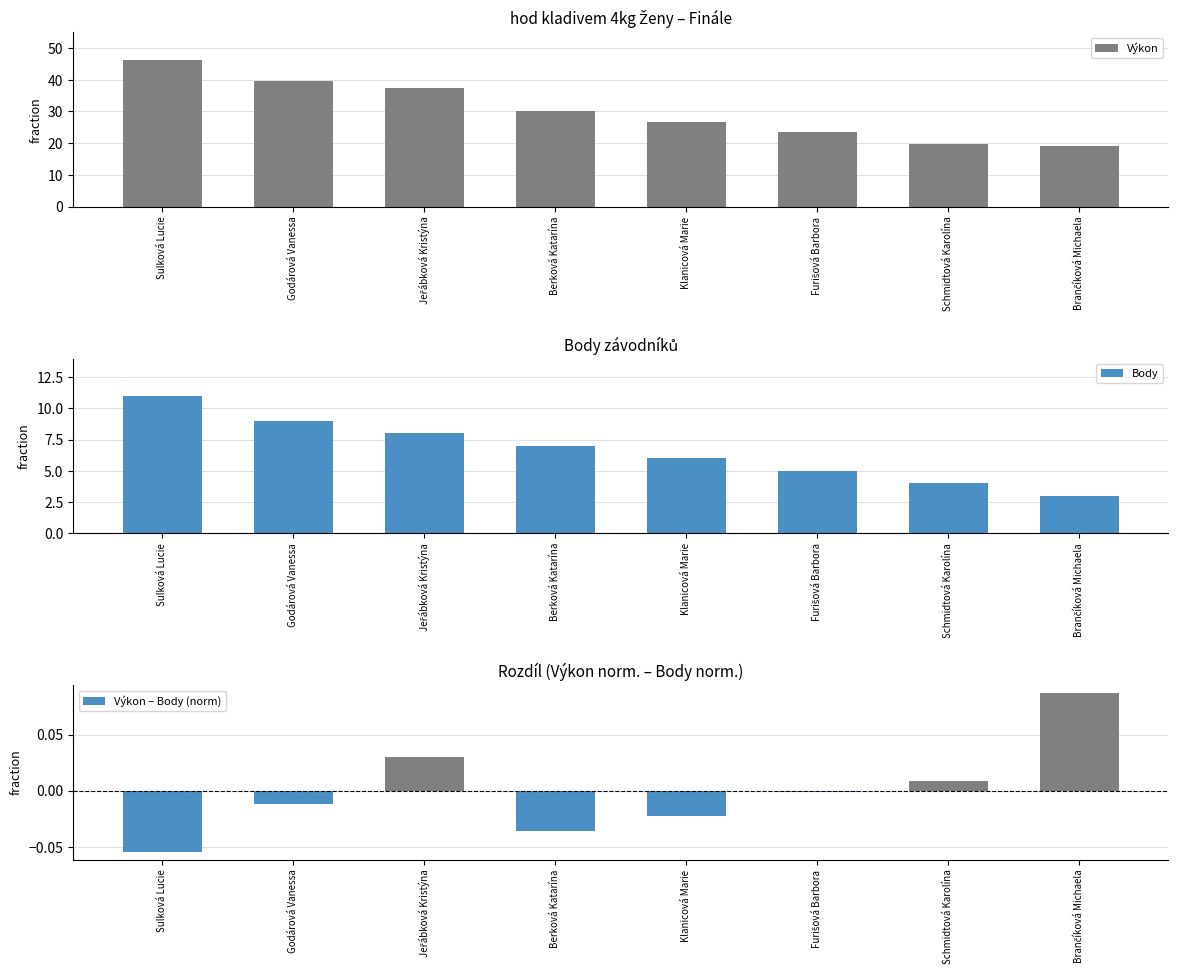

Reading right to left, transcribe all the data shown in this chart.

Výkon: Brančíková Michaela=19.1	Schmidtová Karolína=19.7	Furišová Barbora=23.4	Klanicová Marie=26.6	Berková Katarína=30.2	Jeřábková Kristýna=37.4	Godárová Vanessa=39.7	Sulková Lucie=46.1
Body: Brančíková Michaela=3.0	Schmidtová Karolína=4.0	Furišová Barbora=5.0	Klanicová Marie=6.0	Berková Katarína=7.0	Jeřábková Kristýna=8.0	Godárová Vanessa=9.0	Sulková Lucie=11.0
Výkon – Body (norm): Brančíková Michaela=0.1	Schmidtová Karolína=0.0	Furišová Barbora=-0.0	Klanicová Marie=-0.0	Berková Katarína=-0.0	Jeřábková Kristýna=0.0	Godárová Vanessa=-0.0	Sulková Lucie=-0.1